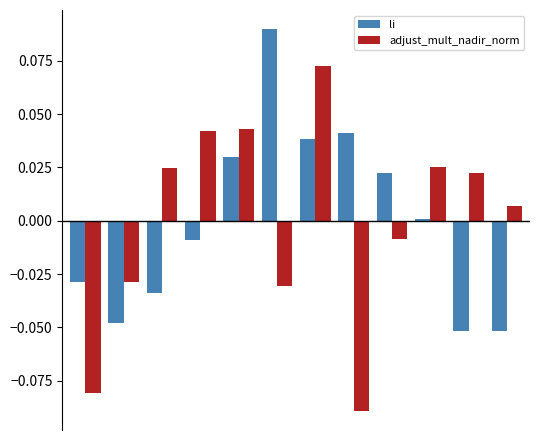

Which series has the widest spread of values?

adjust_mult_nadir_norm